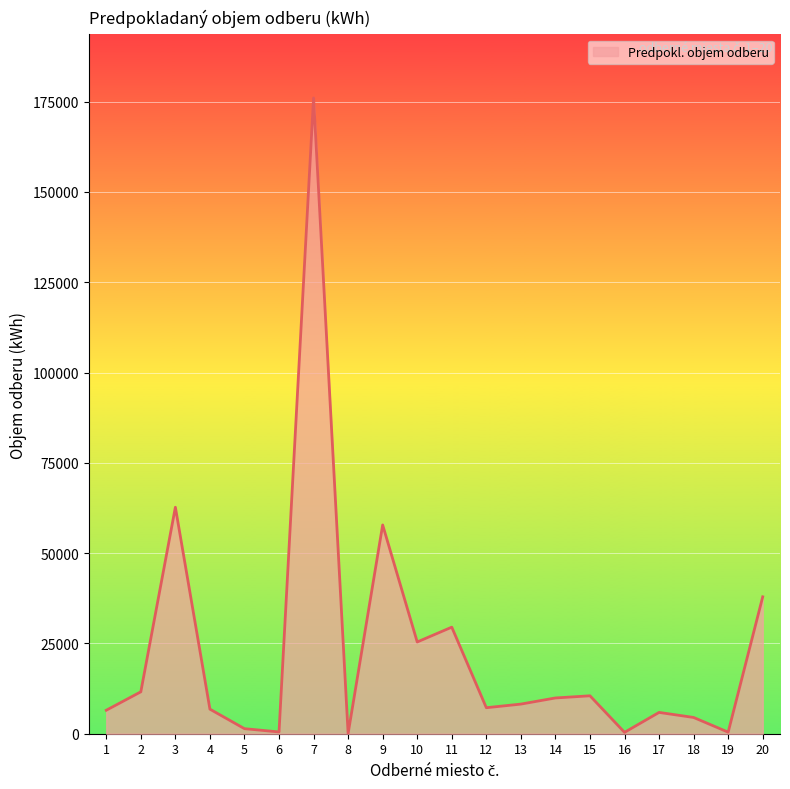

What is the greatest value displayed?

176000